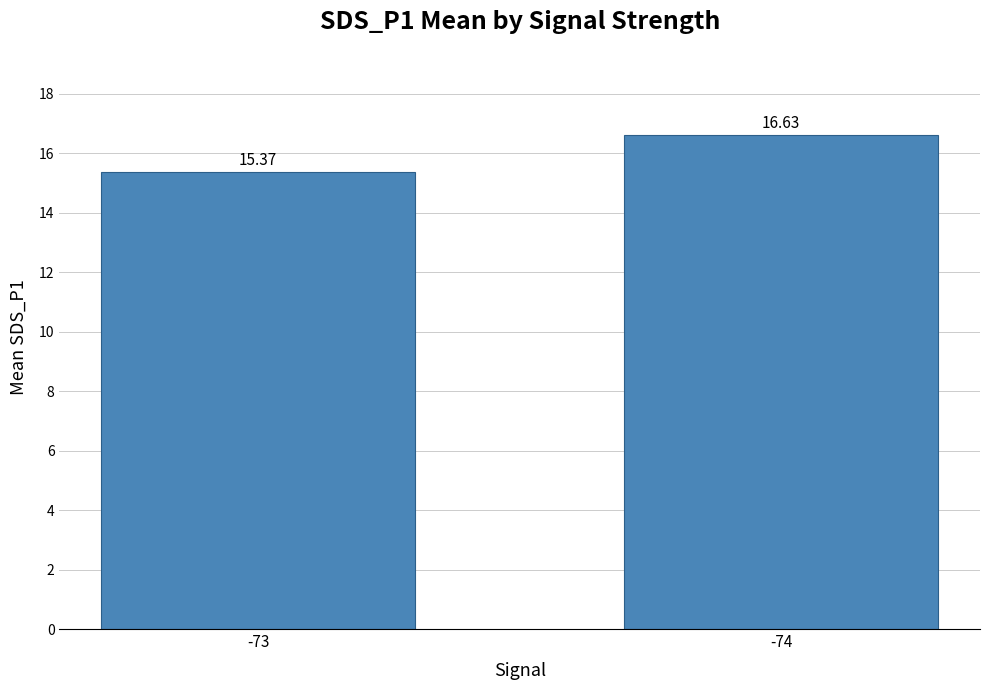

Which category has the lowest value across all series?

-73